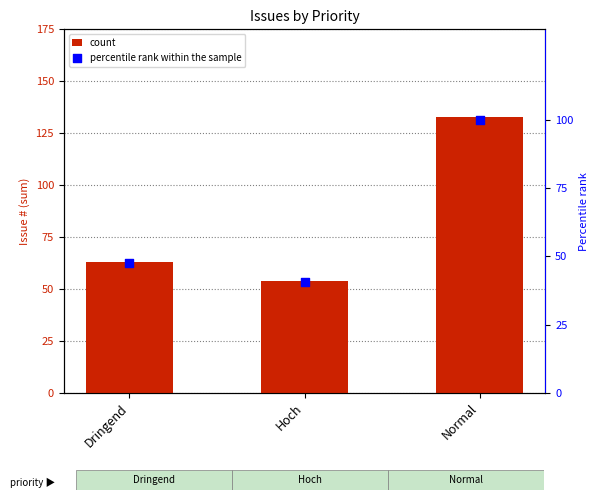

Which series has the widest spread of Y values?

count